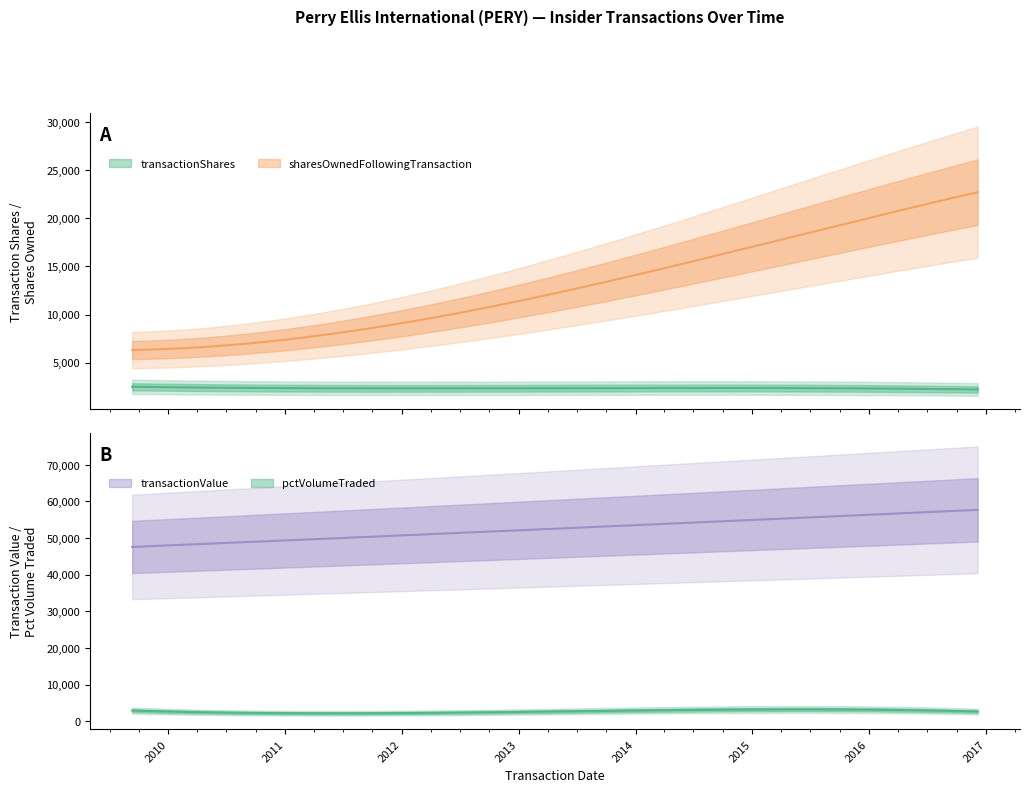

Which series has the largest range (max minus min)?

transactionValue